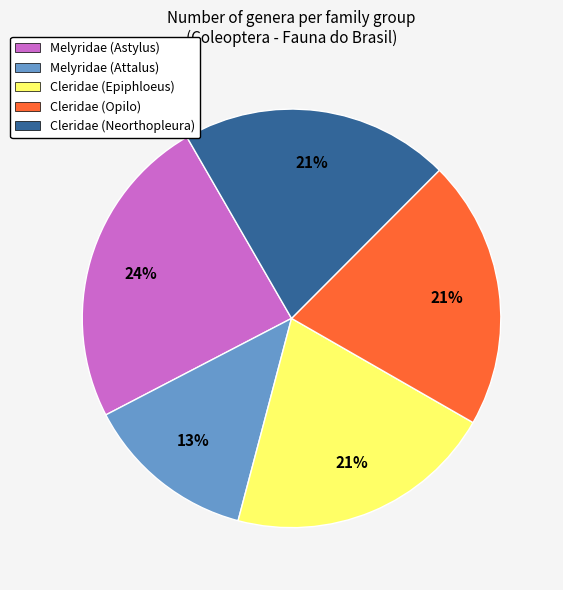

To the nearest percent, what portion does Cleridae (Opilo) represent?

21%